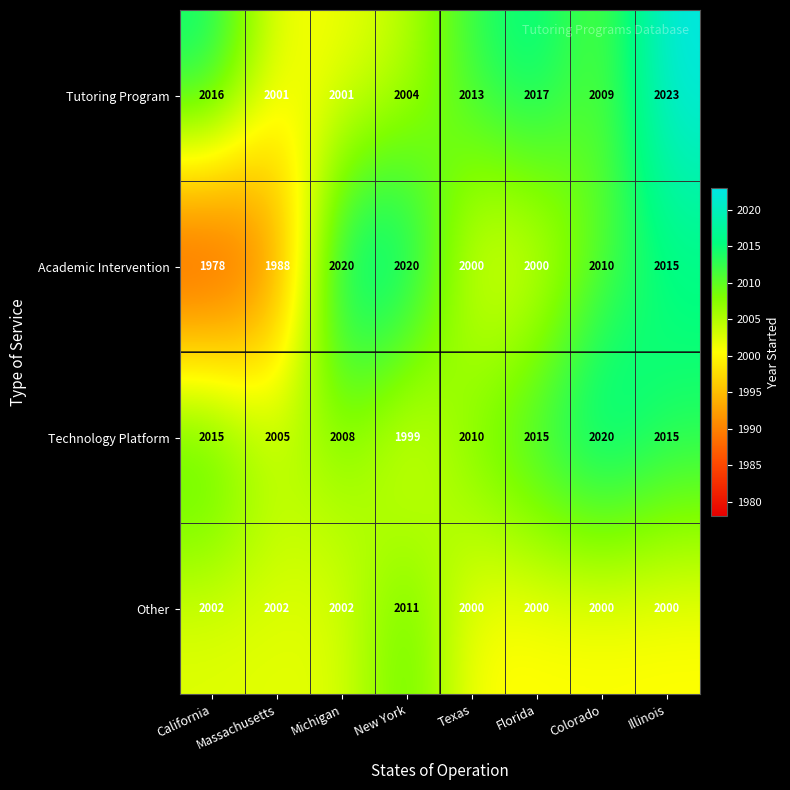

Is it true that Technology Platform equals 584 at Florida?

False